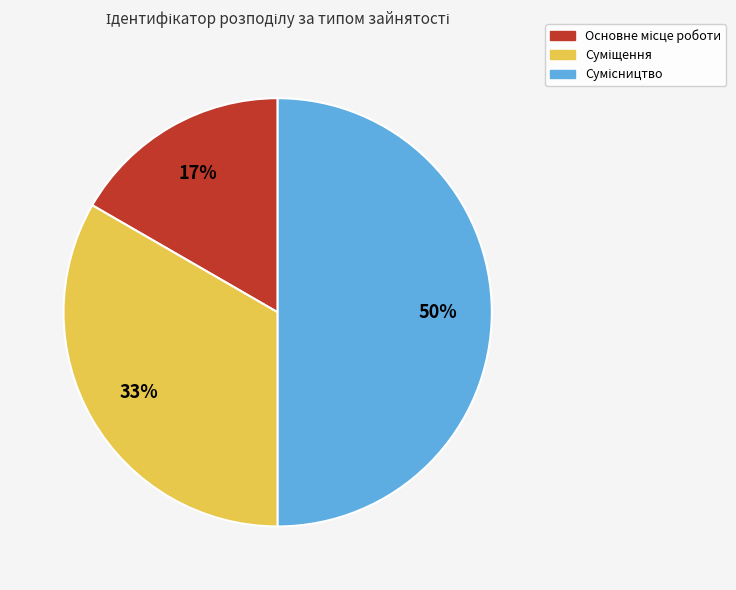

To the nearest percent, what is the average slice percentage?

33%